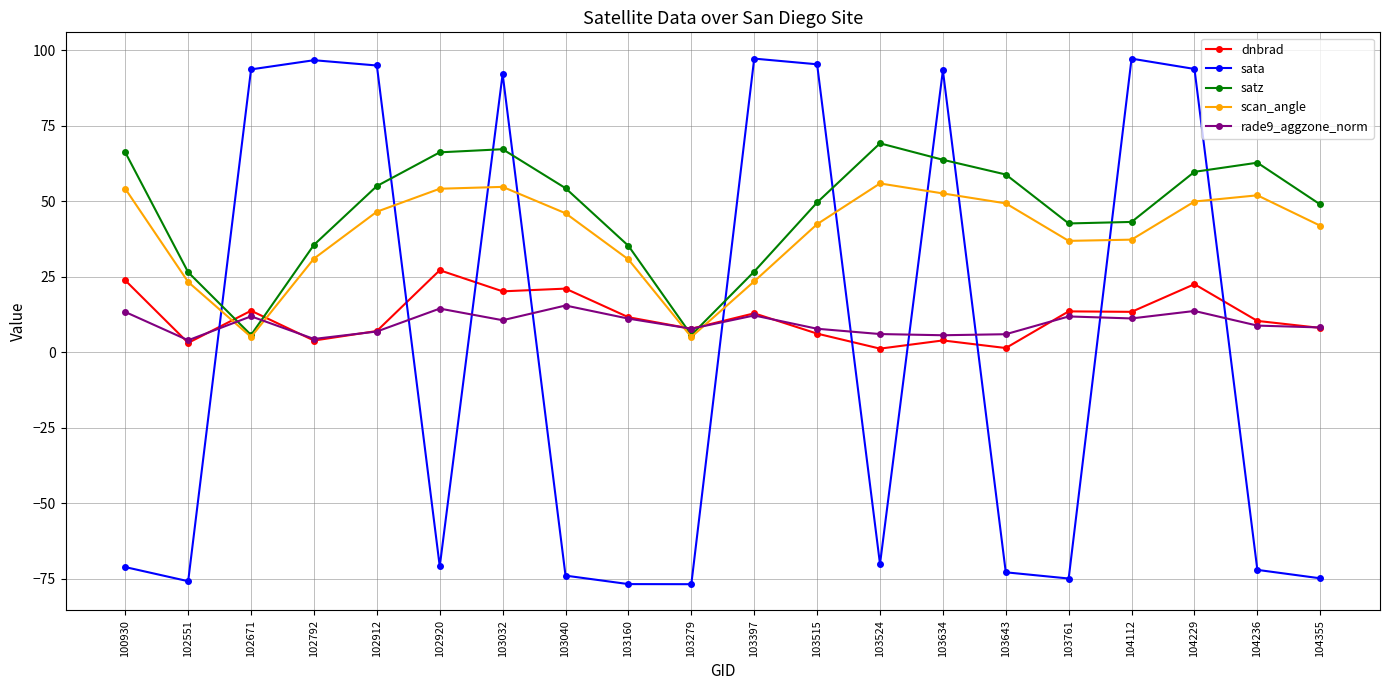

What is the spread (max minus min) of values at 104229?

80.1